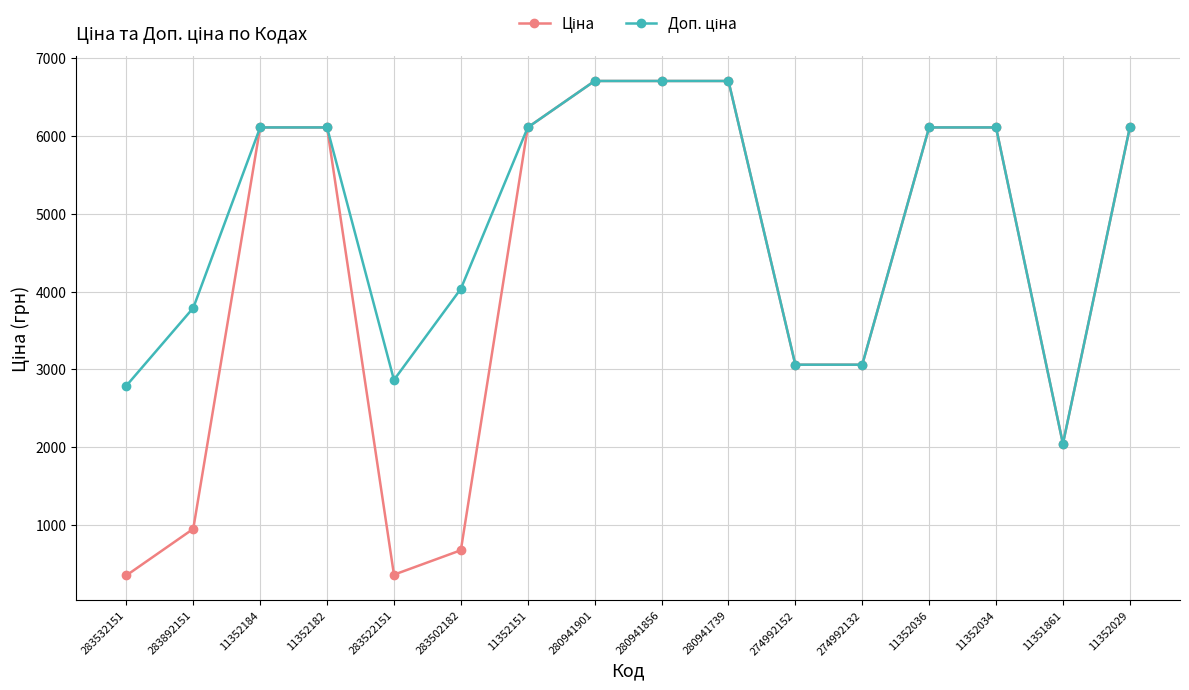

What is the spread (max minus min) of values at 274992132?

0.3